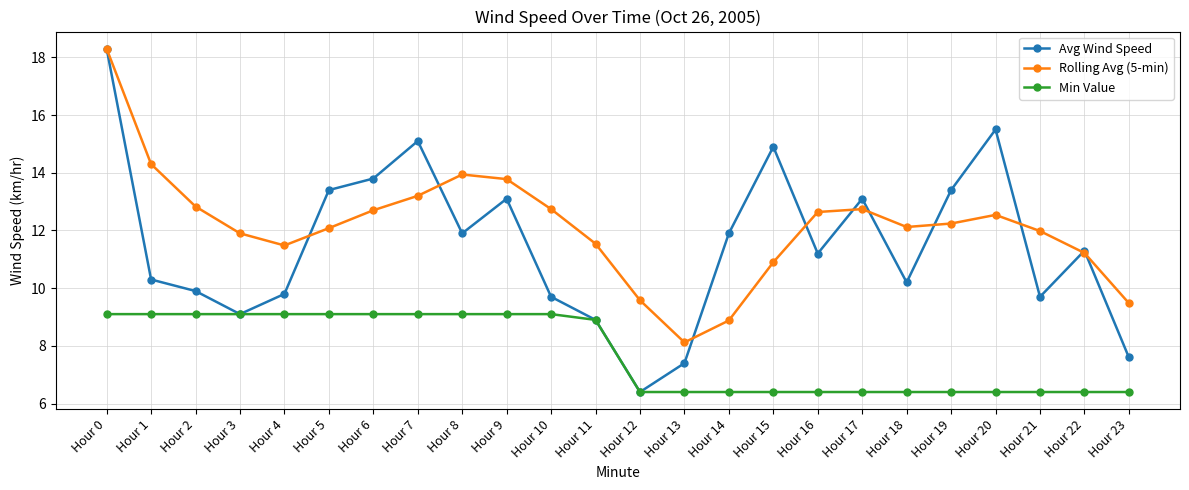

True or false: Min Value and Rolling Avg (5-min) cross at least once.

False